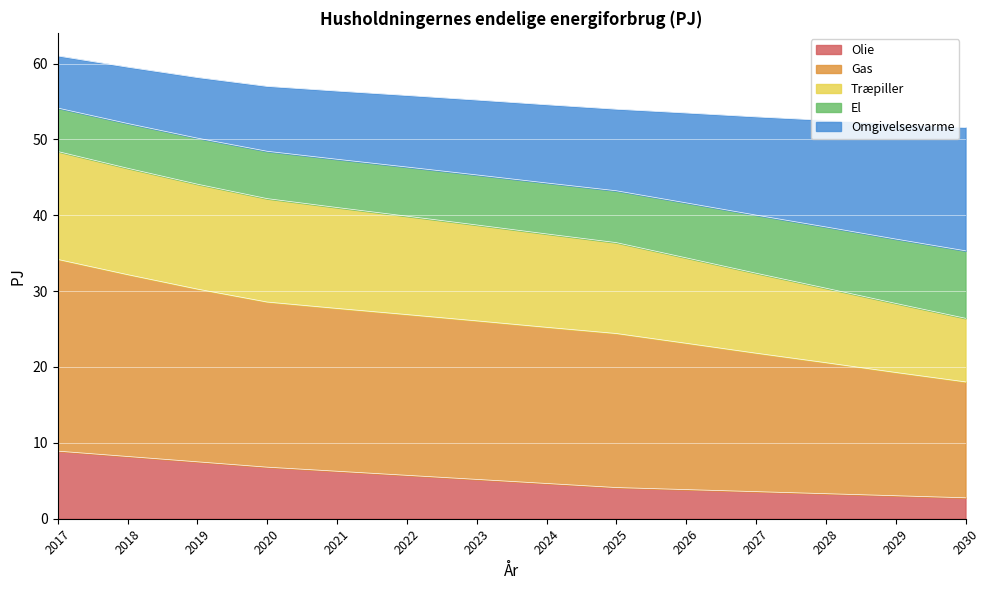

What is the approximate value of Olie at 2018?

8.2